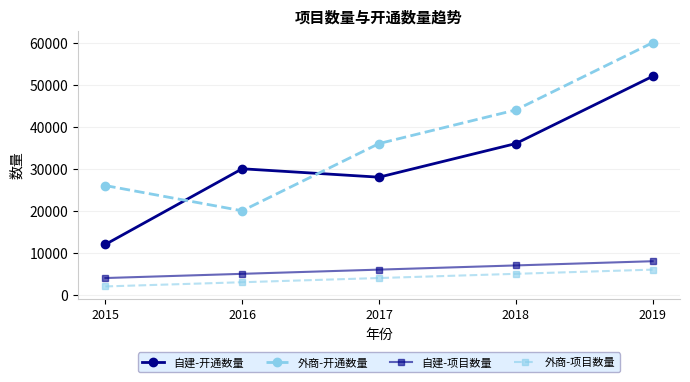

Reading right to left, what are all the values shown in this chart?

自建-开通数量: 2019=52000	2018=36000	2017=28000	2016=30000	2015=12000
外商-开通数量: 2019=60000	2018=44000	2017=36000	2016=20000	2015=26000
自建-项目数量: 2019=8000	2018=7000	2017=6000	2016=5000	2015=4000
外商-项目数量: 2019=6000	2018=5000	2017=4000	2016=3000	2015=2000